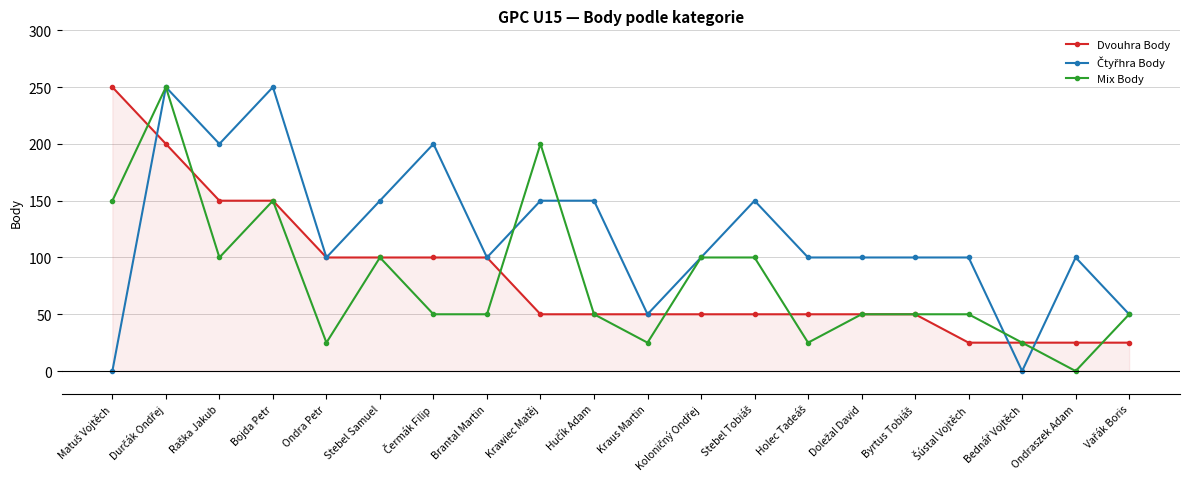

What is the label of the 6th point from the left?

Stebel Samuel